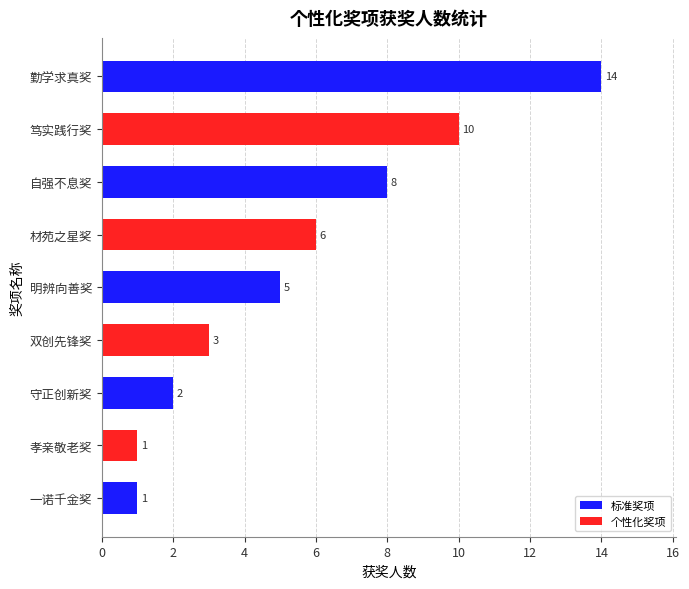

What is the difference between the maximum and second lowest values?

13